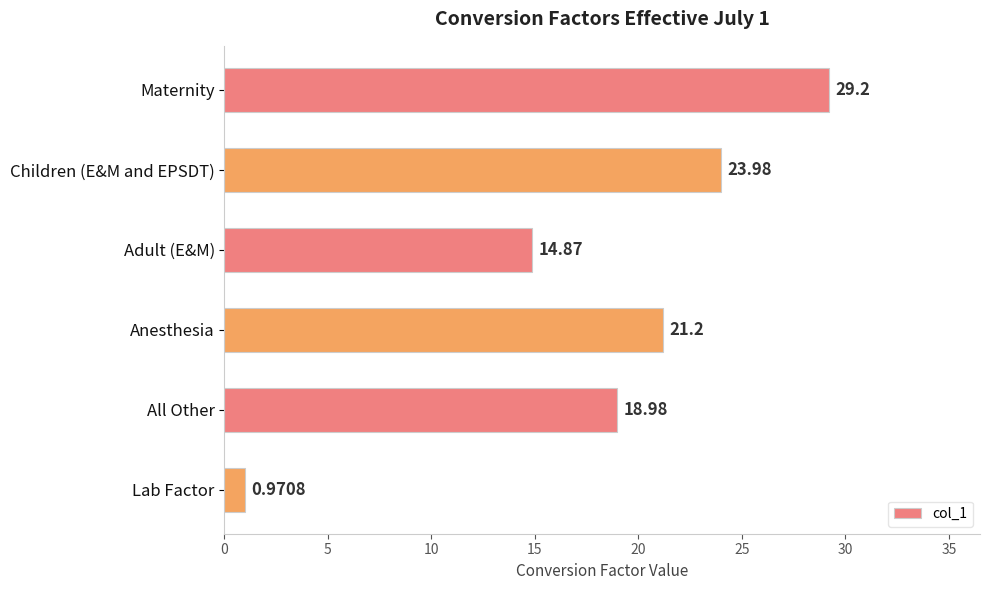

List the labels in order of value, largest first.

Maternity, Children (E&M and EPSDT), Anesthesia, All Other, Adult (E&M), Lab Factor